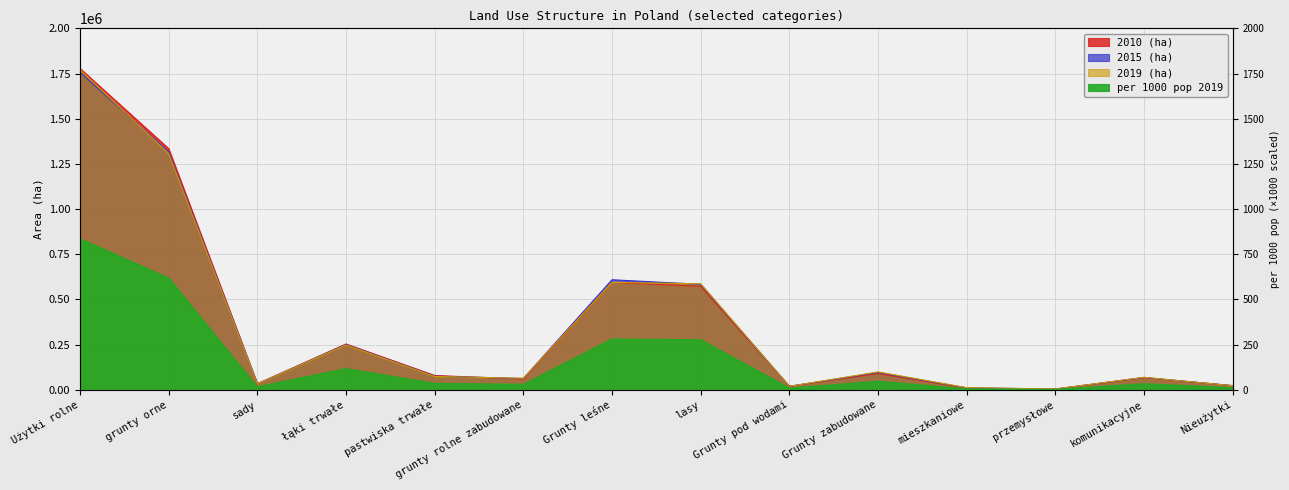

Where does the per 1000 pop 2019 series first go above 35000?

Użytki rolne